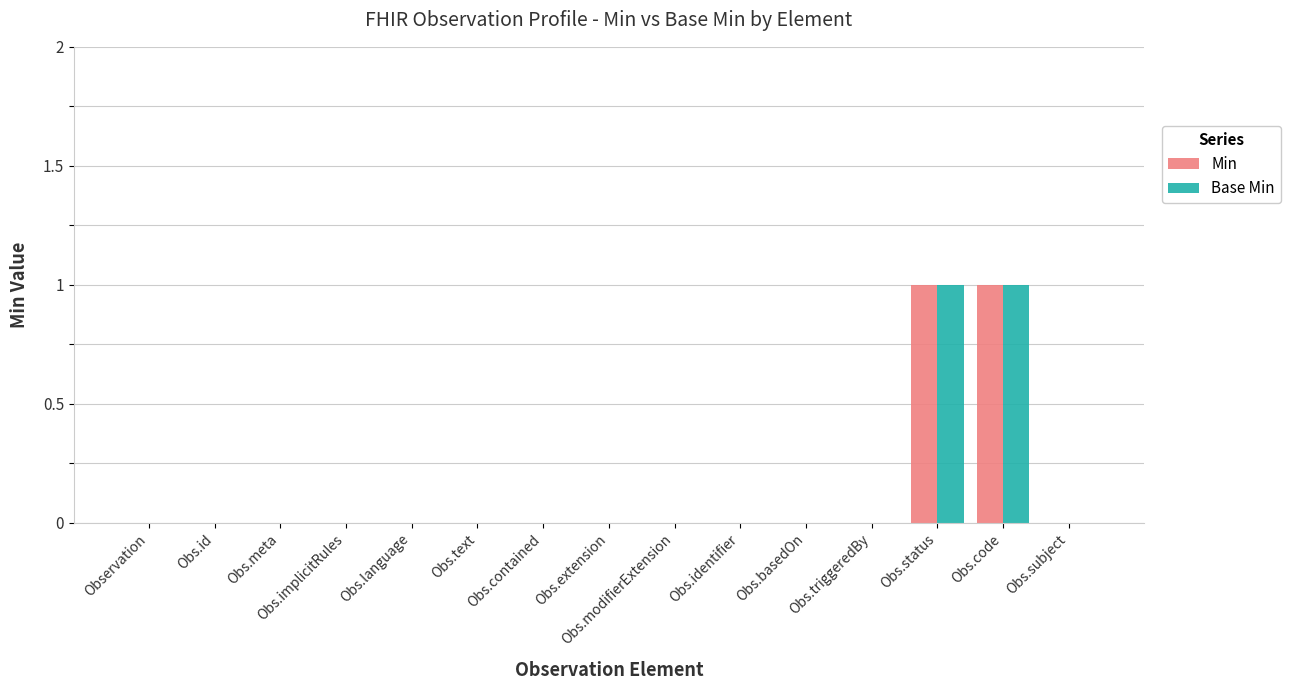

The value of Min at Obs.identifier is -1. True or false?

False